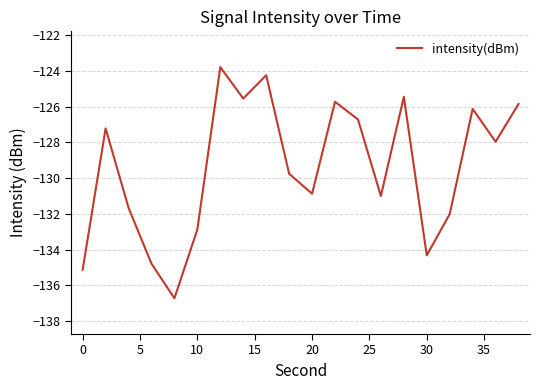

What is the difference between the maximum and minimum values?

12.9